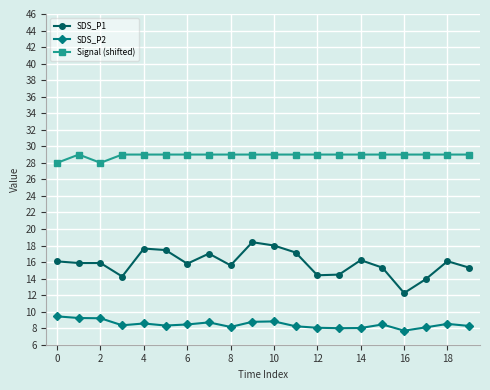

What are all the series names shown in the legend?

SDS_P1, SDS_P2, Signal (shifted)